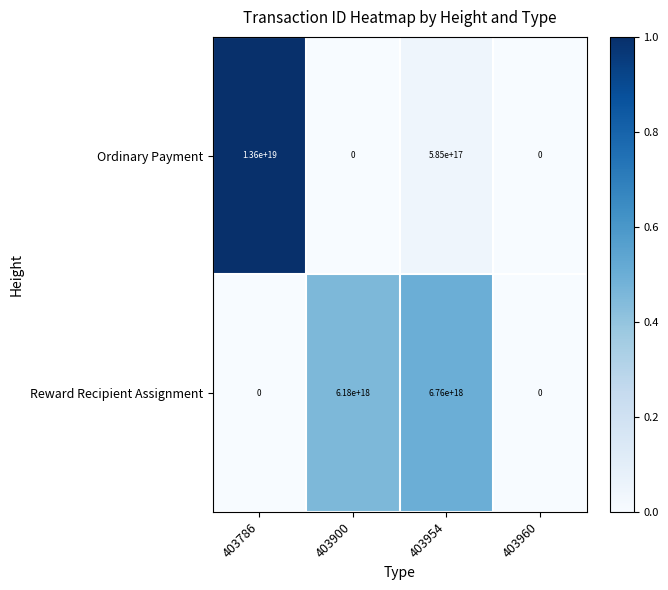

Which series changed the most between 403900 and 403954?

Ordinary Payment